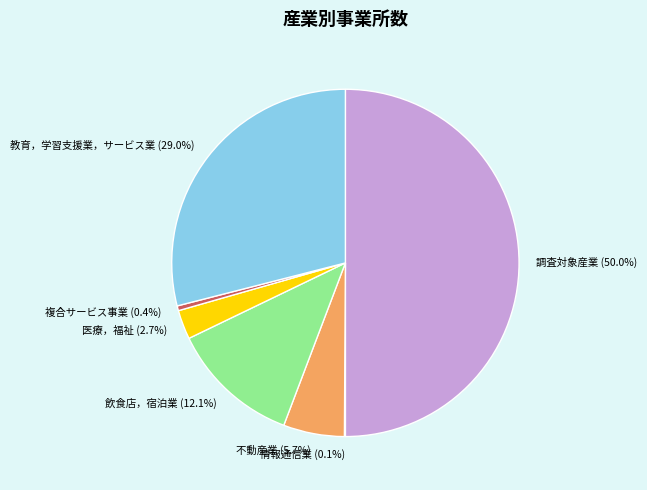

Between 複合サービス事業 and 教育，学習支援業，サービス業, which is larger?

教育，学習支援業，サービス業